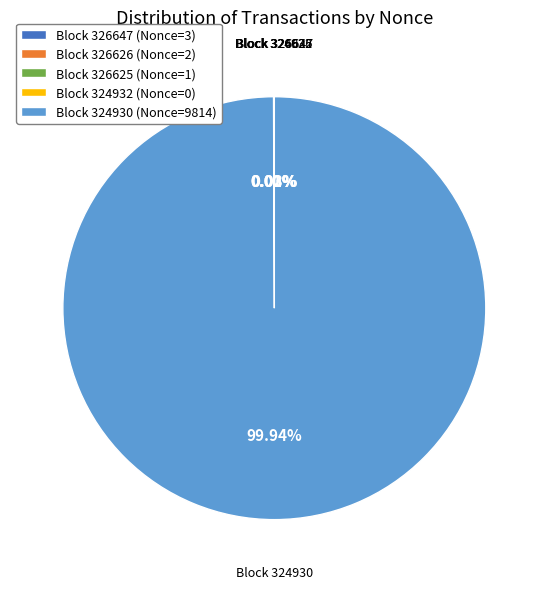

What is the largest slice in the pie chart?

Block 324930